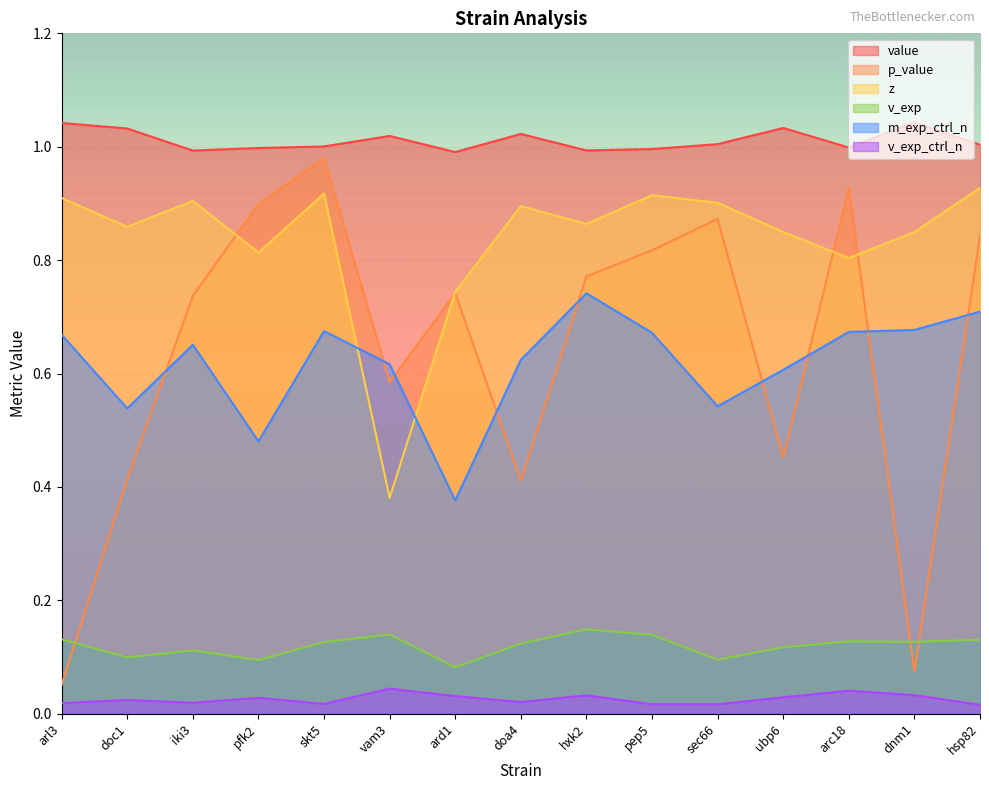

How many interior local peaks does the m_exp_ctrl_n series have?

3